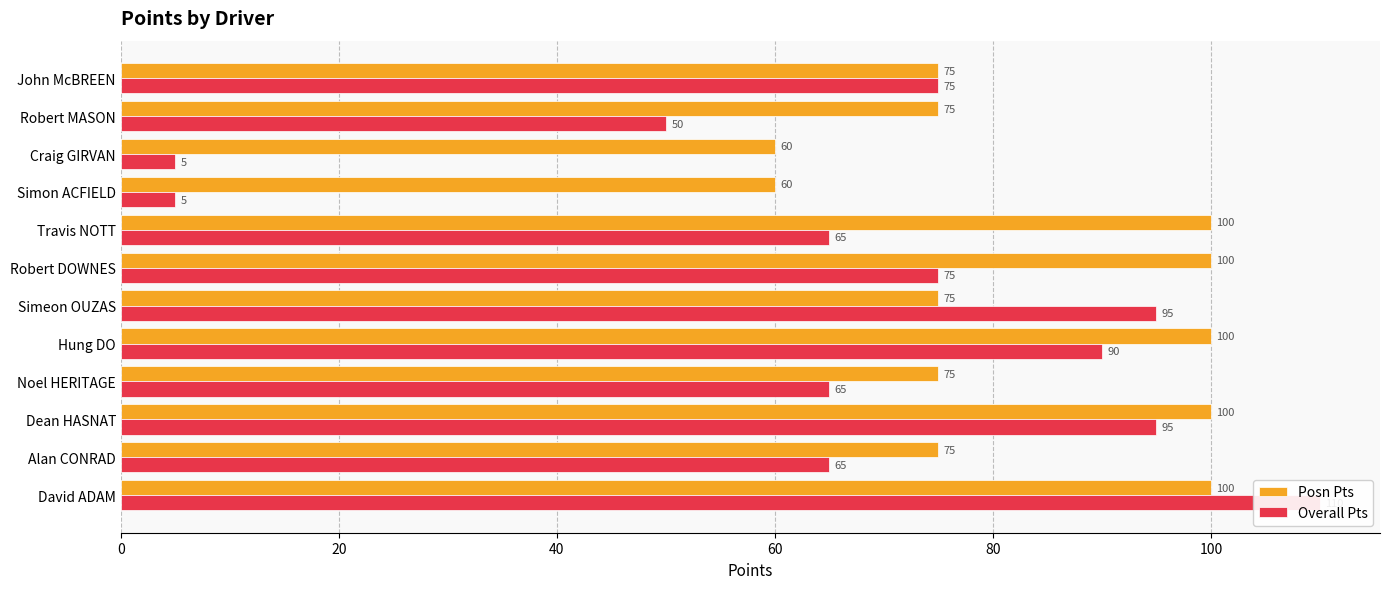

What is the difference between the maximum and minimum values in the Overall Pts series?

105